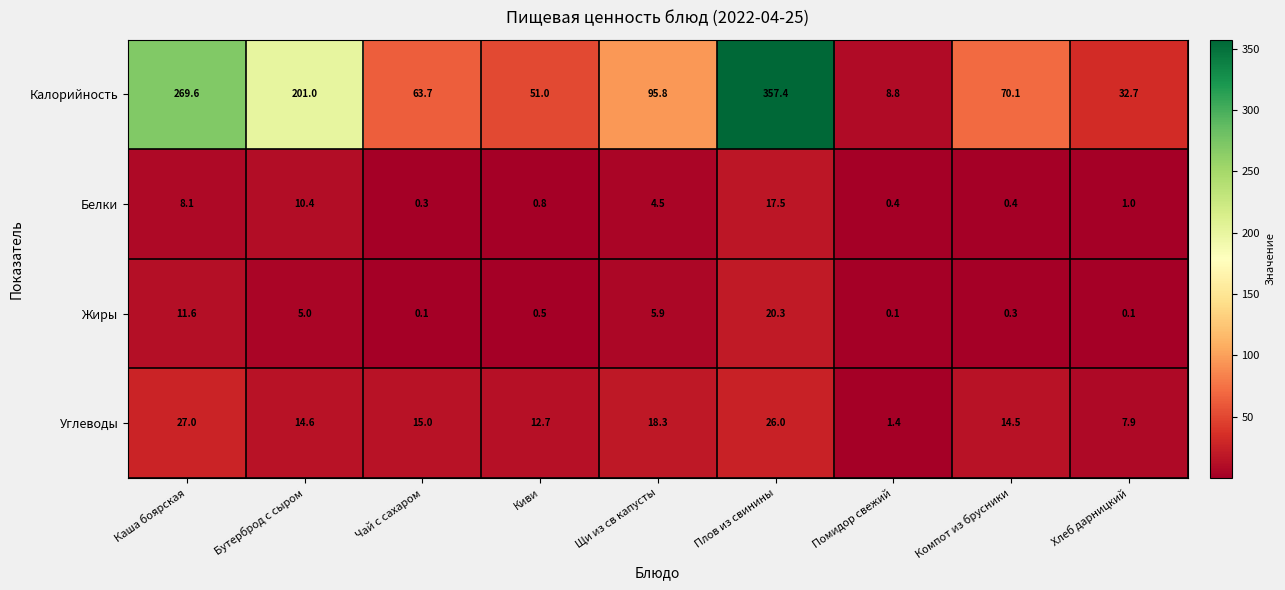

List the series in order of their peak value, lowest first.

Белки, Жиры, Углеводы, Калорийность